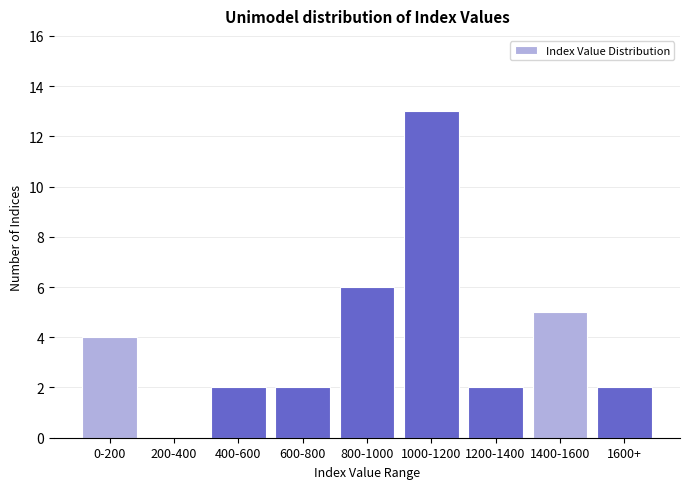

Reading left to right, list all the values displayed in this chart.

0-200=4	200-400=0	400-600=2	600-800=2	800-1000=6	1000-1200=13	1200-1400=2	1400-1600=5	1600+=2